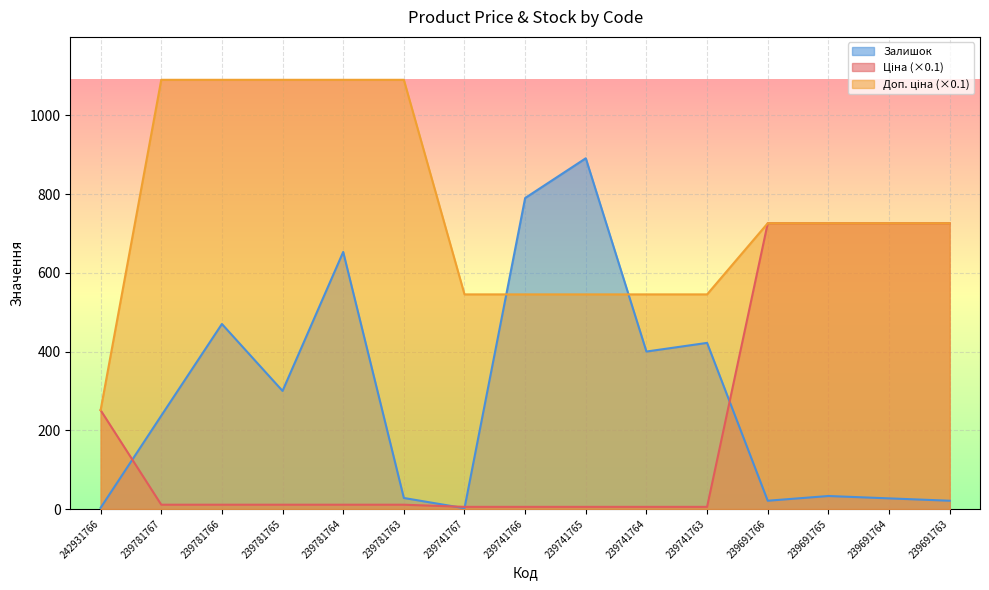

How many data points in Залишок are above 237?

7